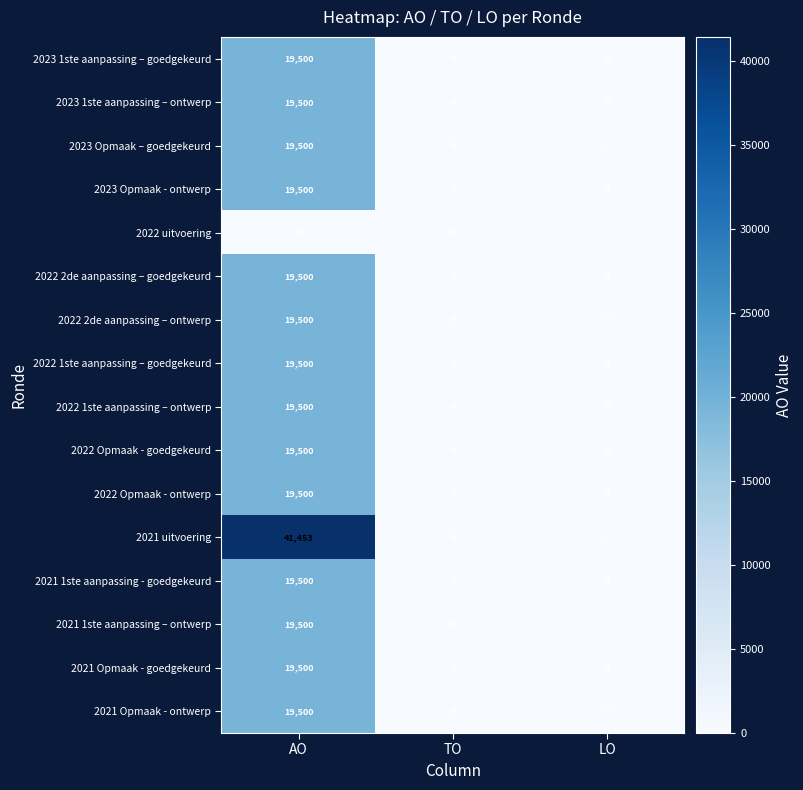

At how many categories does at least one series exceed 21154?

1